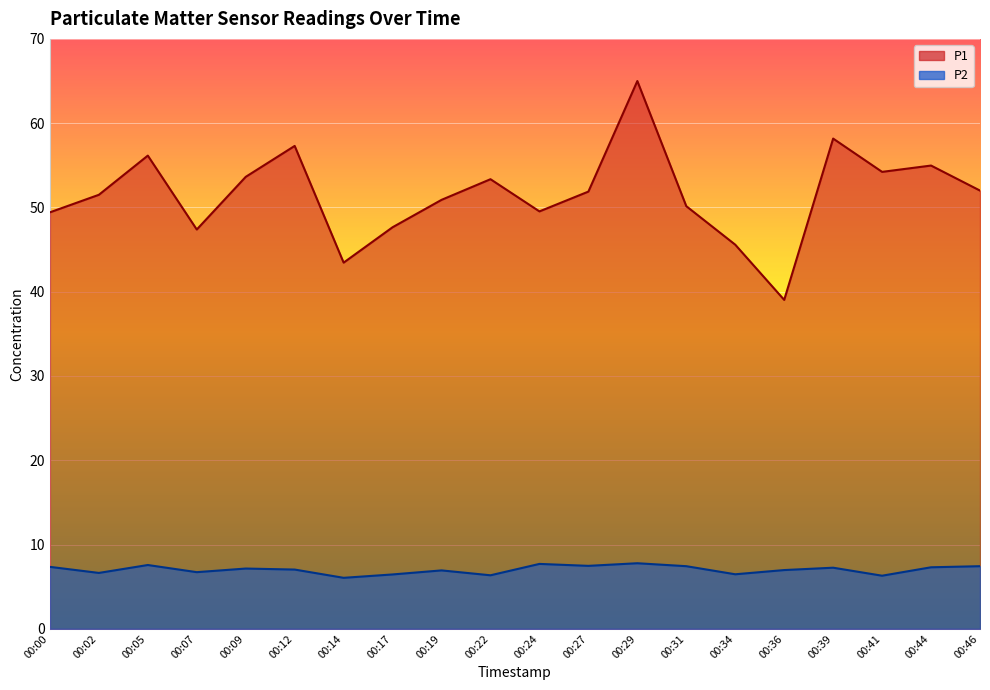

Reading left to right, extract all data points from this chart.

P1: 49.4	51.5	56.1	47.4	53.6	57.3	43.5	47.6	50.9	53.4	49.5	51.9	65.0	50.1	45.6	39.0	58.2	54.2	55.0	52.0
P2: 7.3	6.6	7.6	6.7	7.2	7.0	6.0	6.5	6.9	6.3	7.7	7.5	7.8	7.4	6.5	7.0	7.2	6.3	7.3	7.4